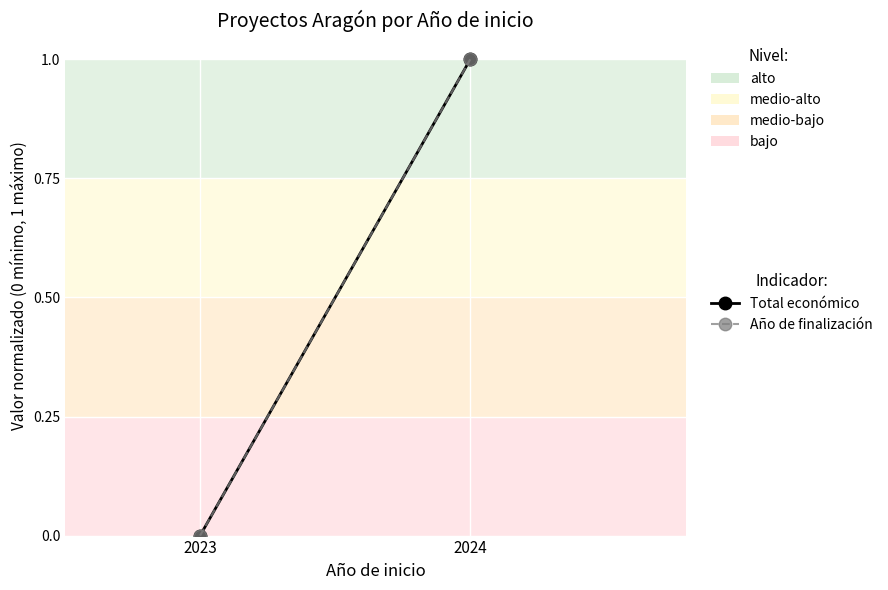

Between 2023 and 2024, which is larger?

2024